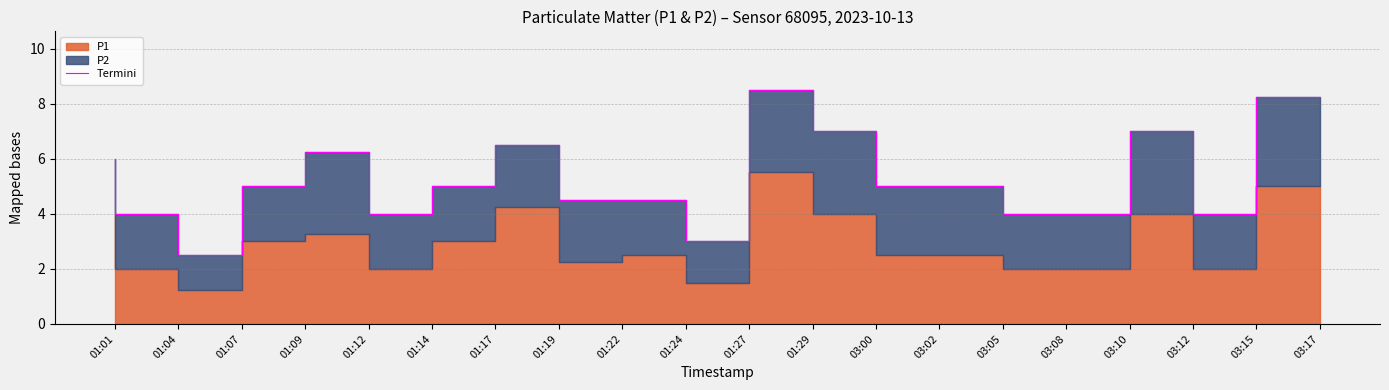

What position from the right is 03:08?

5